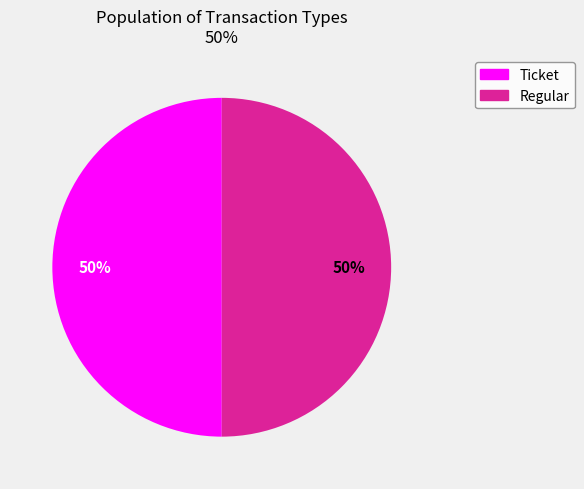

Count the number of slices in the pie.

2